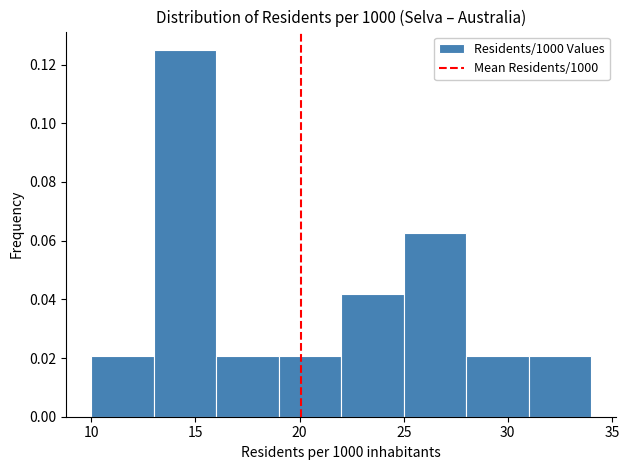

What is the height of the bar covering 10 to 13 on the x-axis? The values are not printed on the chart, so give them approximately, as read against the axis.

0.020